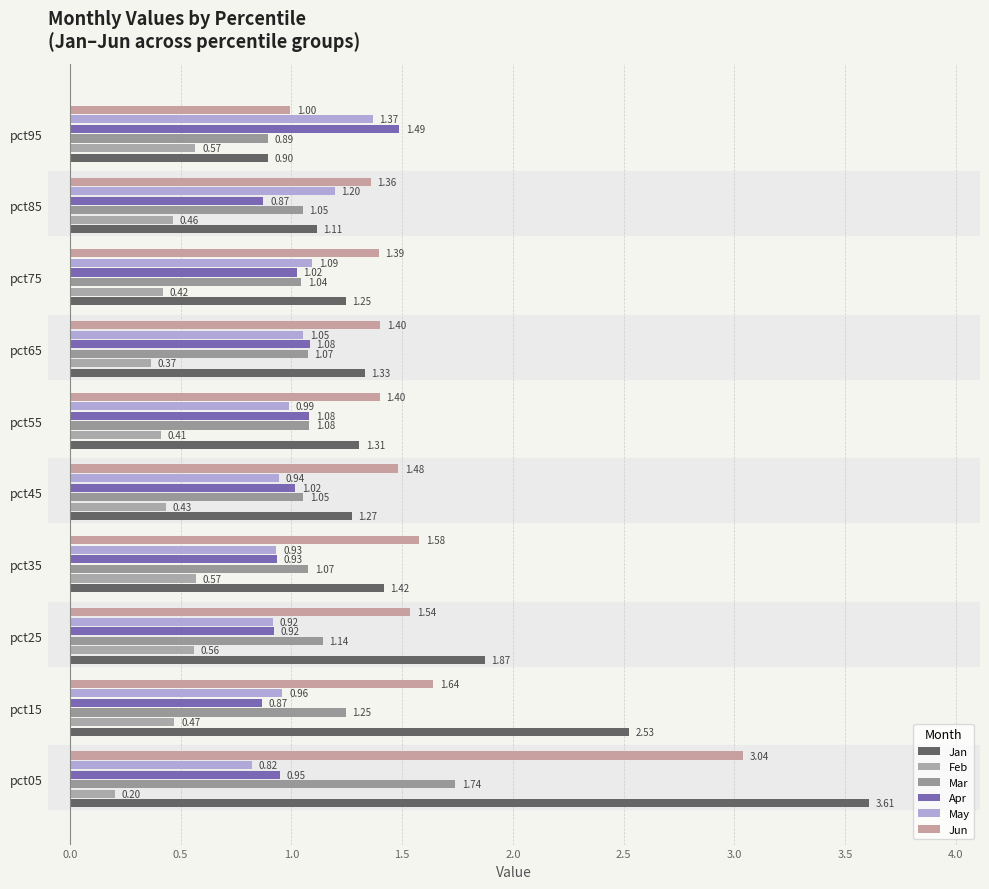

Rank the categories by May value from highest to lowest.

pct95, pct85, pct75, pct65, pct55, pct15, pct45, pct35, pct25, pct05